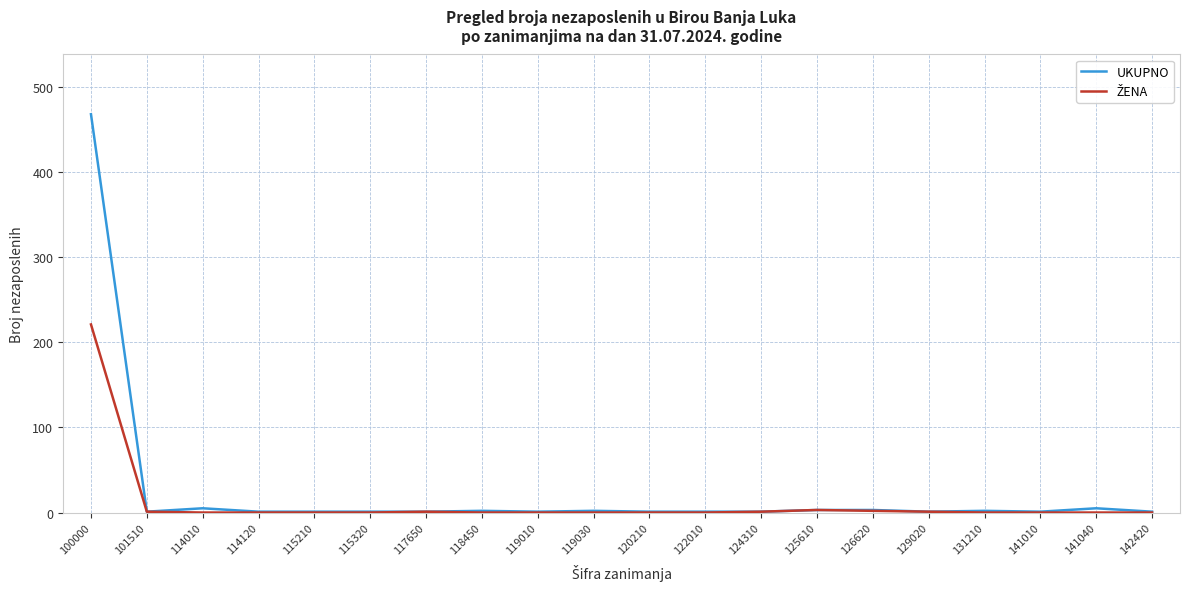

At which label does UKUPNO reach its peak?

100000